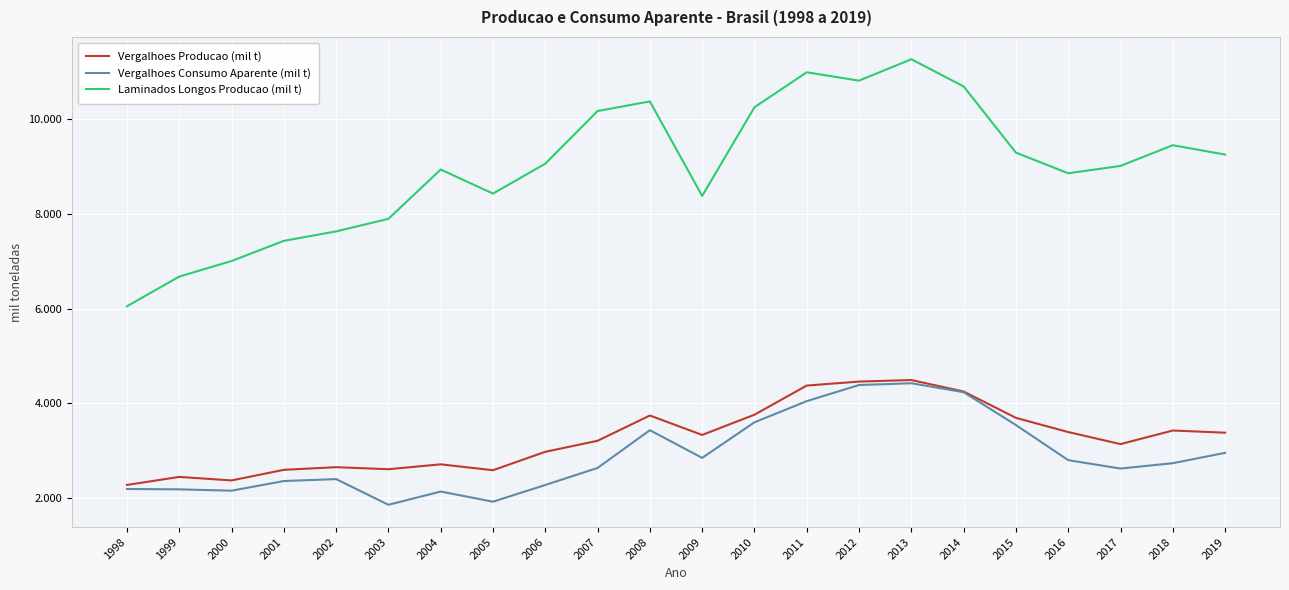

Does the chart have visible grid lines?

Yes